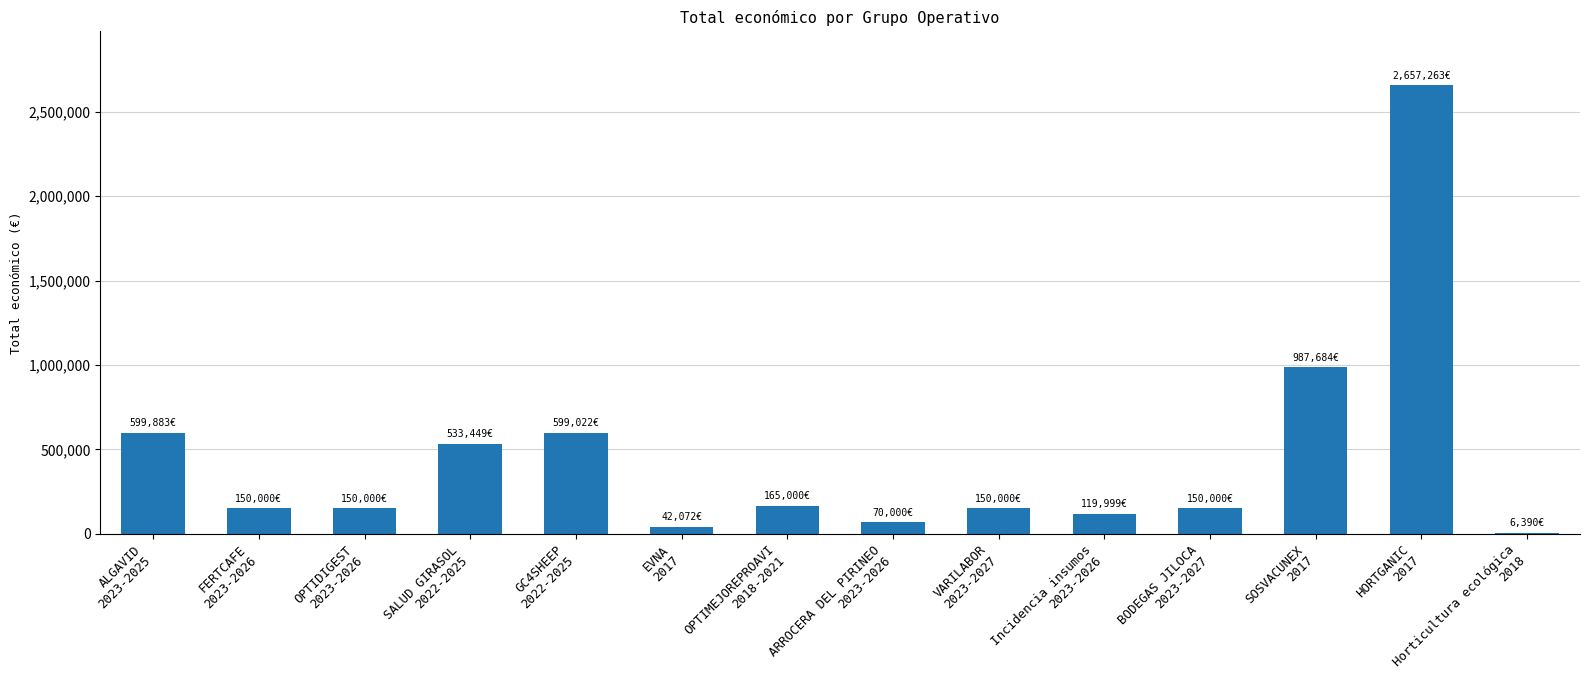

What is the sum of all values?

6380762